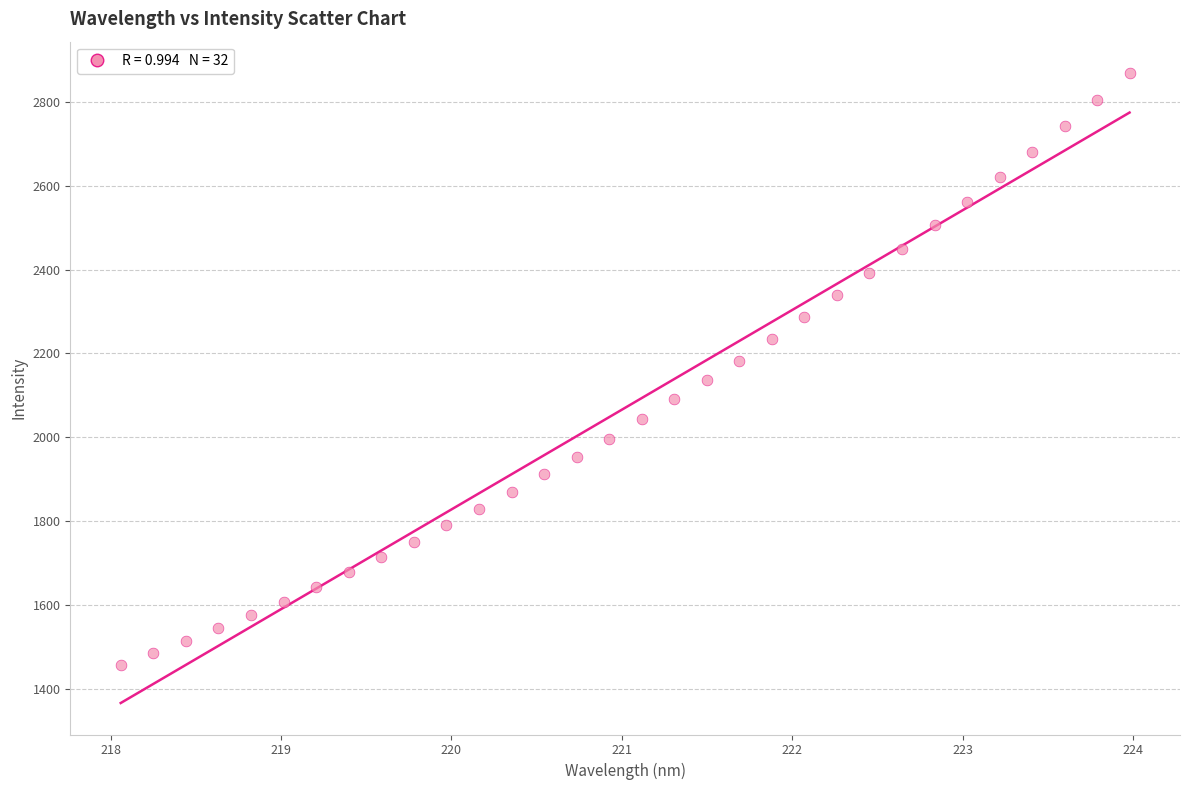

What is the range of X values (max minus min)?

5.9